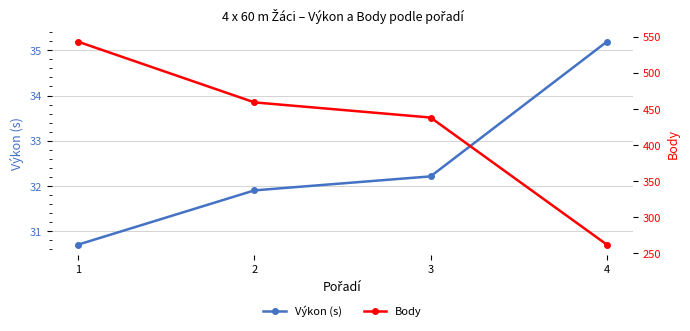

The Výkon (s) series shows 49.3 at 3. True or false?

False